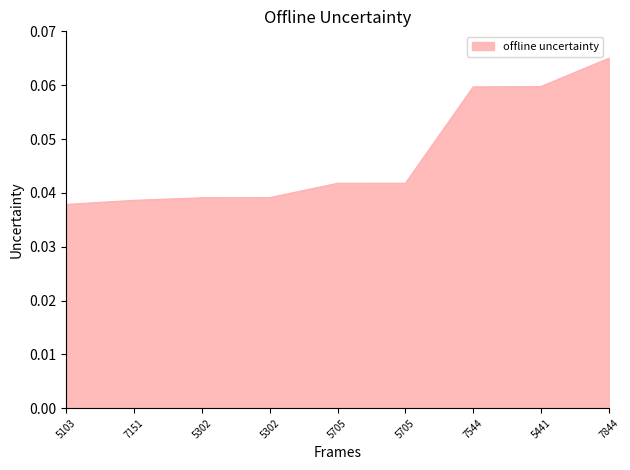

Does the chart display data point markers on the line(s)?

No